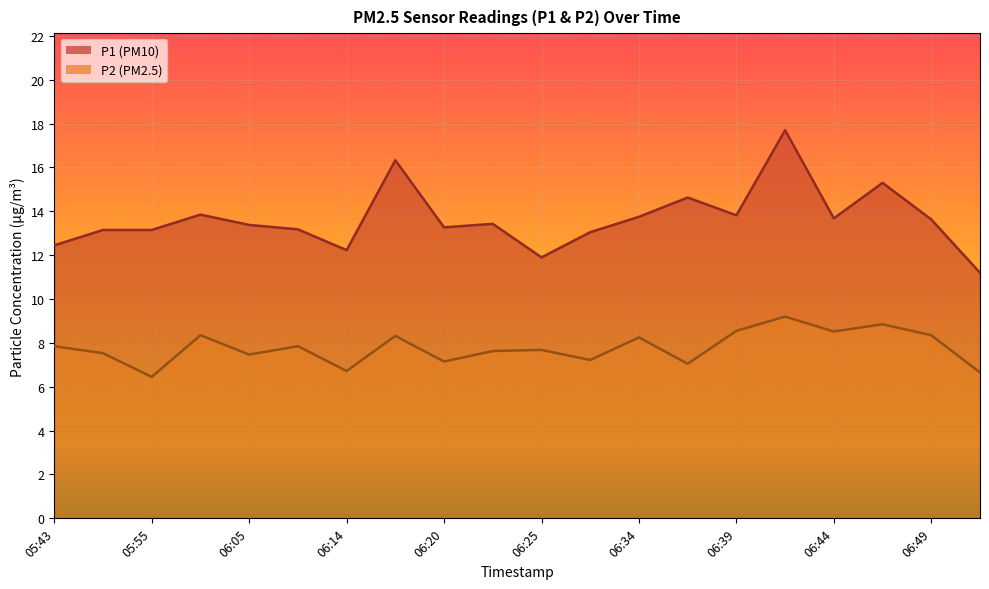

Reading left to right, list all the values displayed in this chart.

P1: 12.4	13.2	13.2	13.8	13.4	13.2	12.2	16.3	13.3	13.4	11.9	13.1	13.8	14.6	13.8	17.7	13.7	15.3	13.6	11.2
P2: 7.8	7.5	6.5	8.3	7.5	7.8	6.7	8.3	7.2	7.6	7.7	7.2	8.2	7.0	8.6	9.2	8.5	8.8	8.3	6.7